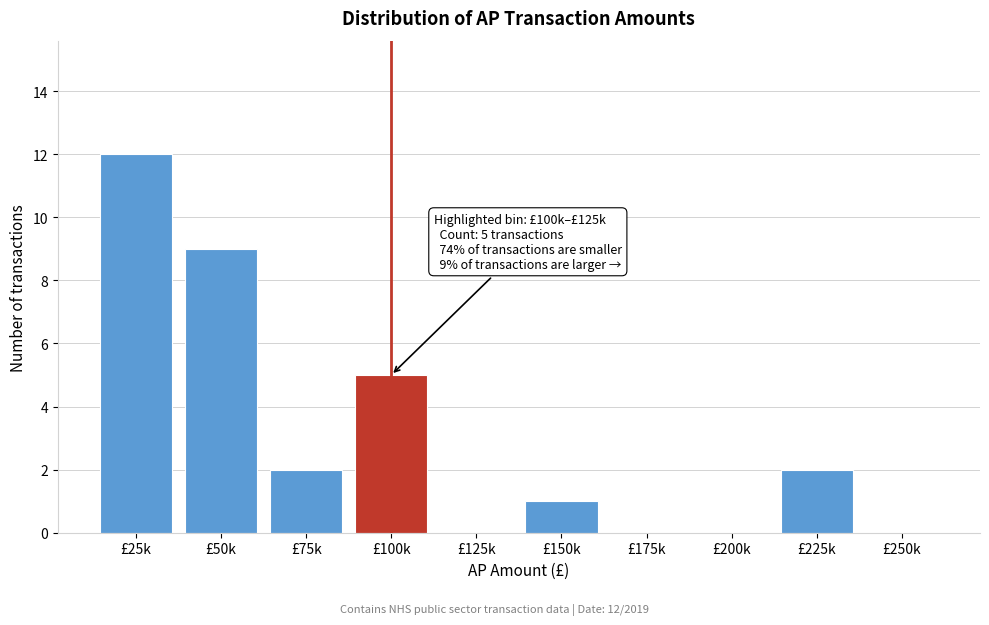

Reading left to right, transcribe all the data shown in this chart.

£25k=12	£50k=9	£75k=2	£100k=5	£125k=0	£150k=1	£175k=0	£200k=0	£225k=2	£250k=0